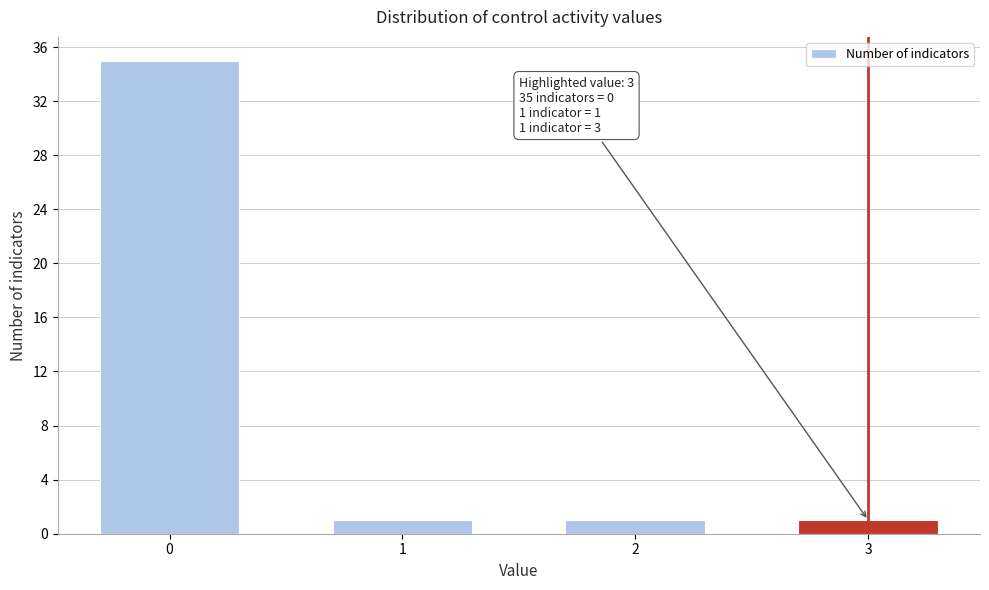

Reading right to left, what are all the values shown in this chart?

3=1	2=1	1=1	0=35